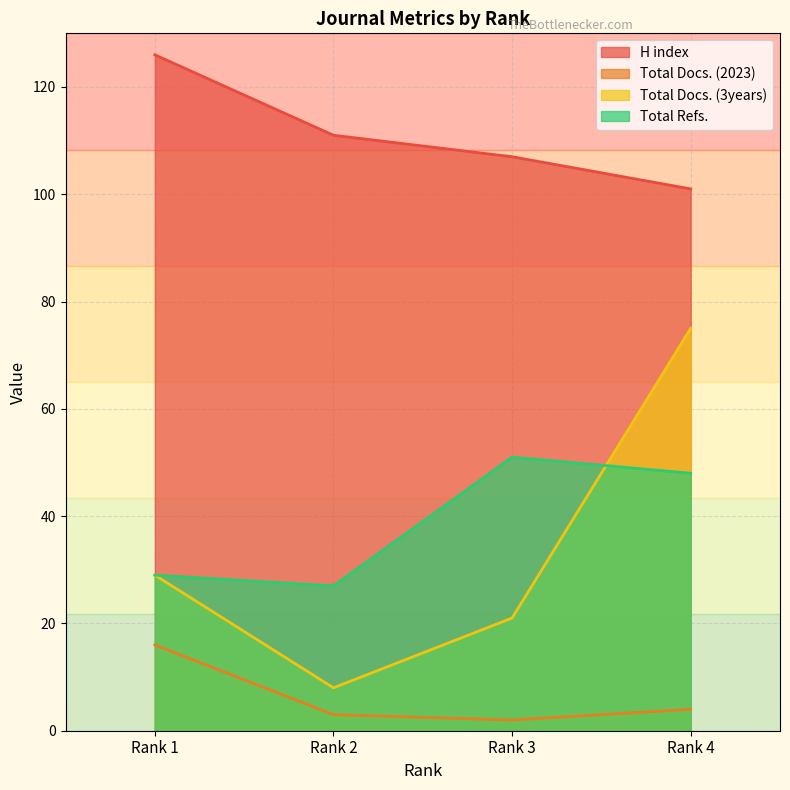

True or false: Total Docs. (2023) has a value of 2 at Rank 2.

False